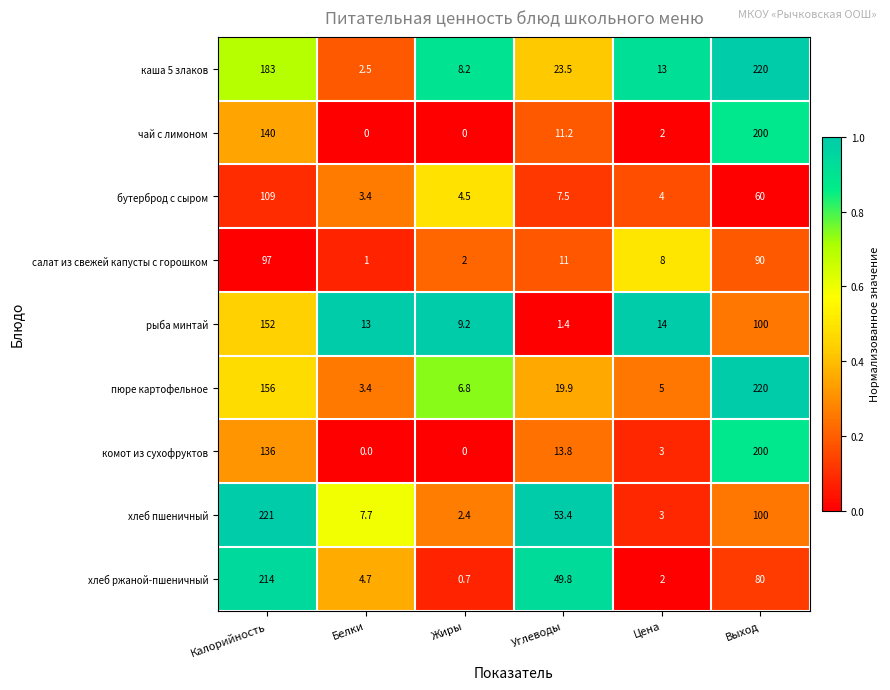

The value of салат из свежей капусты с горошком at Белки is 1.0. True or false?

True